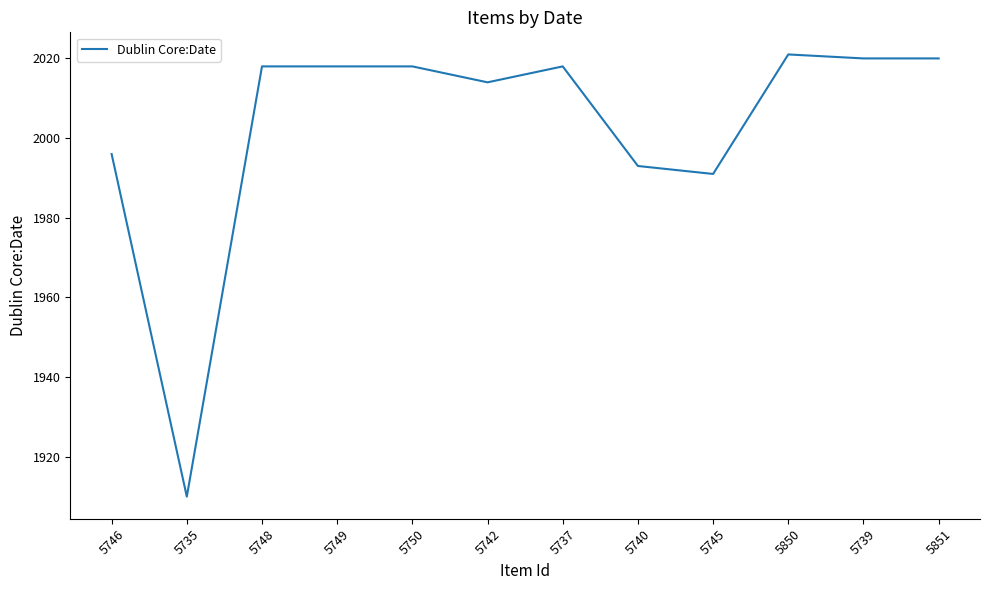

What position from the right is 5745?

4